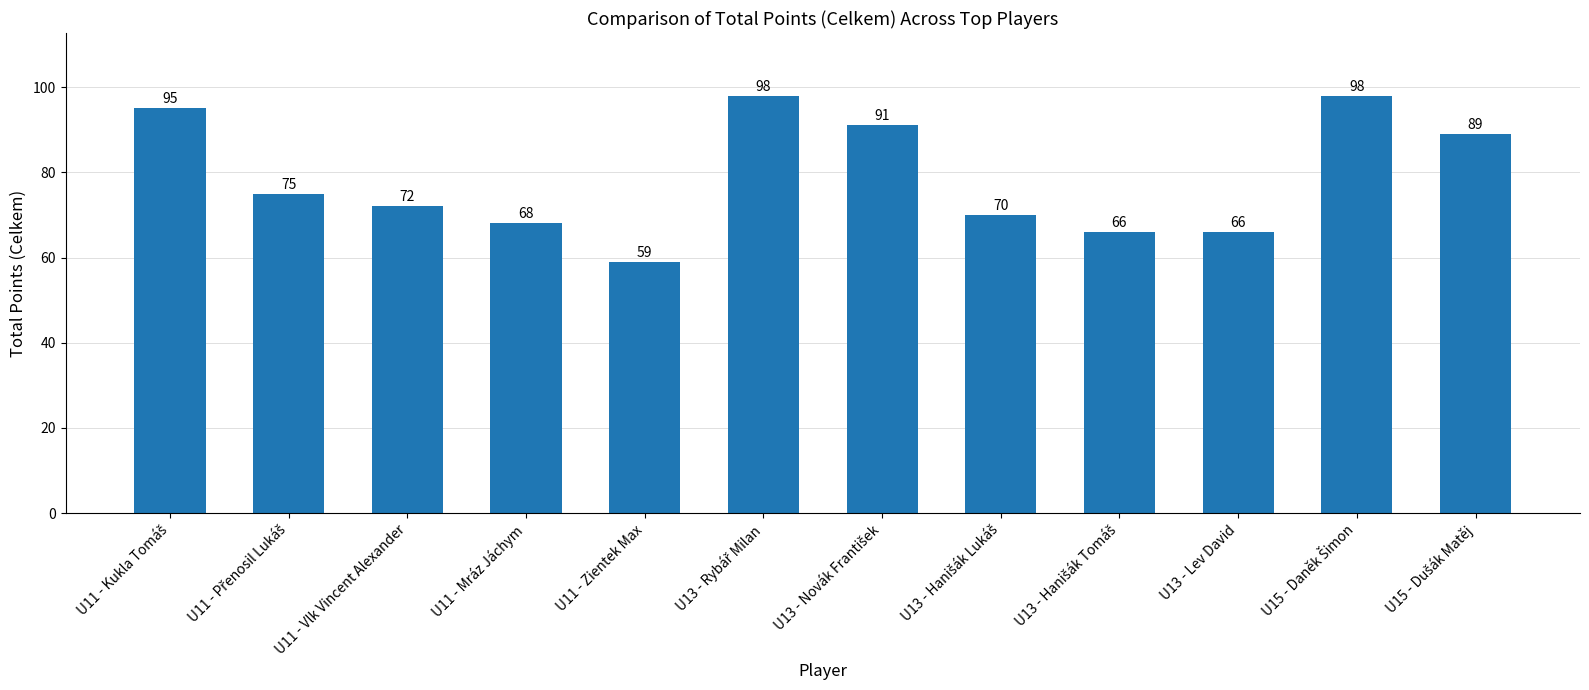

What value does the data have at U11 - Mráz Jáchym?

68